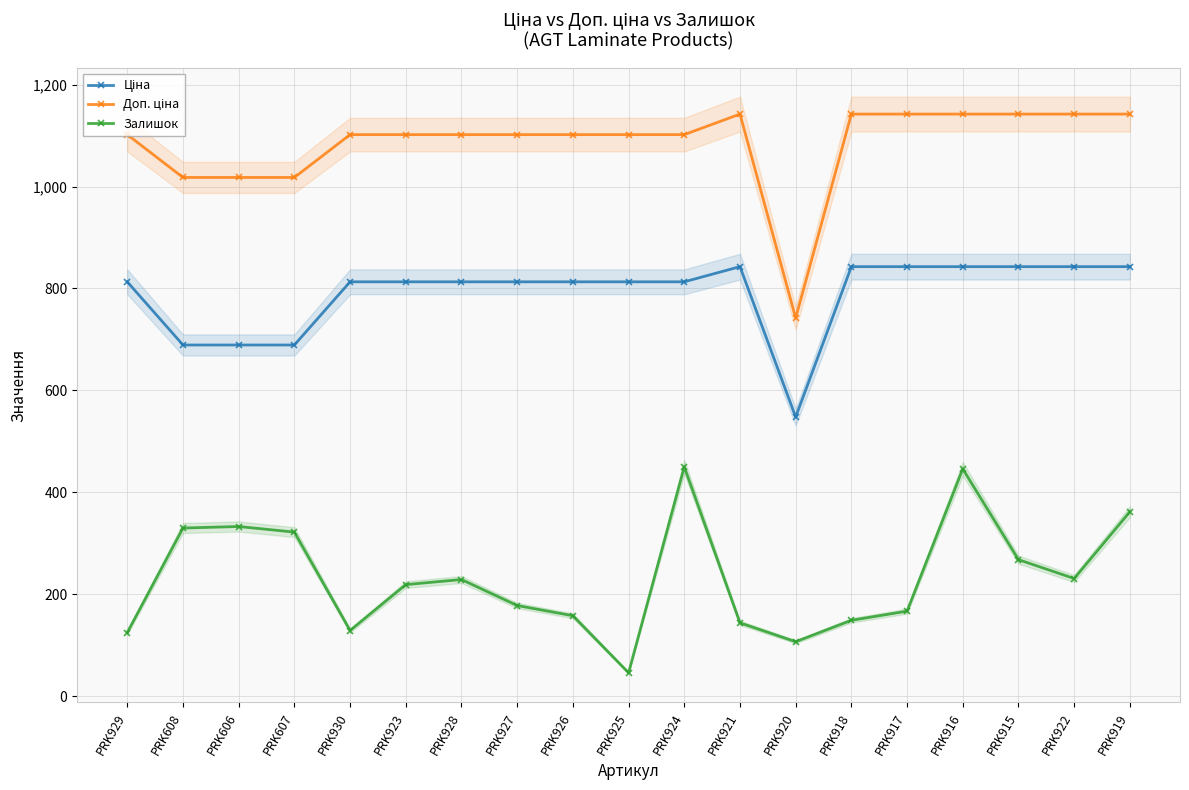

What is the sum of all Доп. ціна values?

20603.9